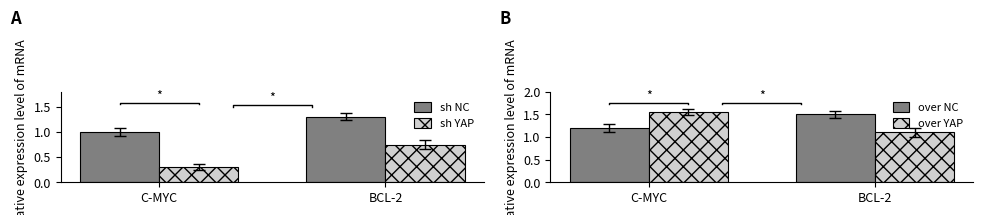

Which series has the largest total across all categories?

over NC